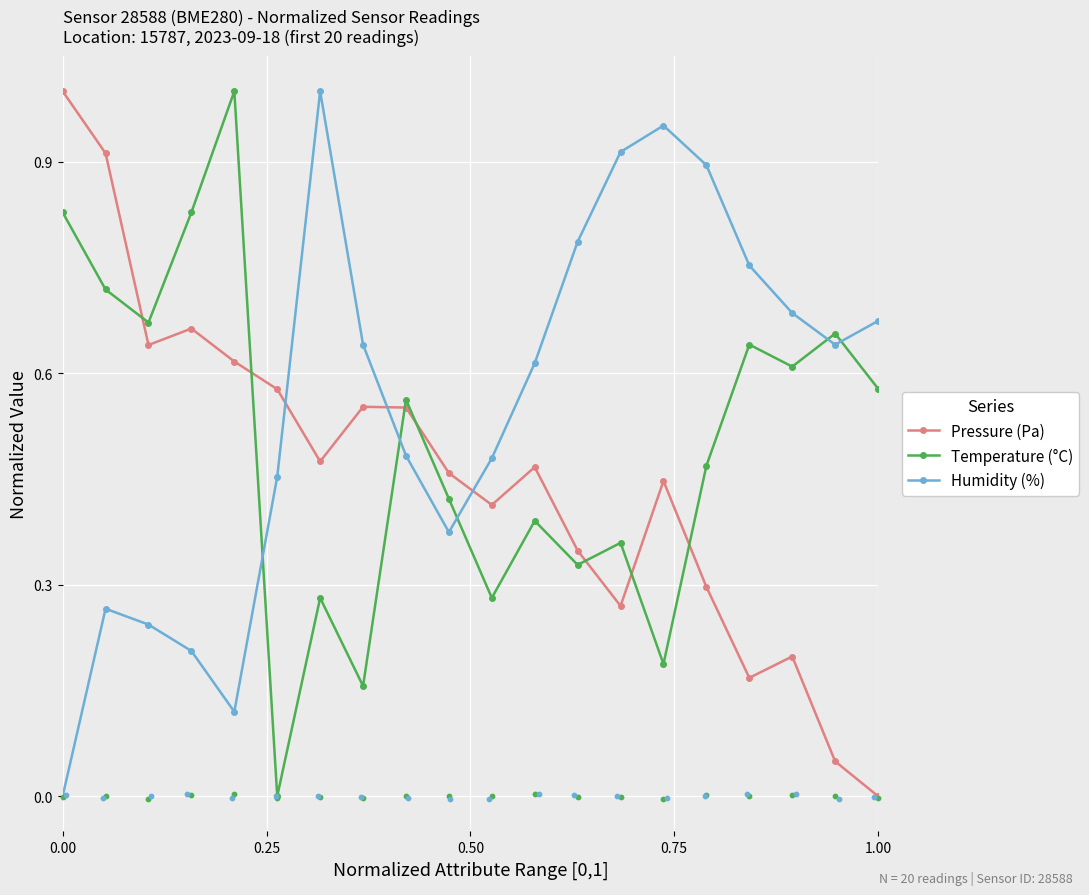

What are all the series names shown in the legend?

Pressure (Pa), Temperature (°C), Humidity (%)